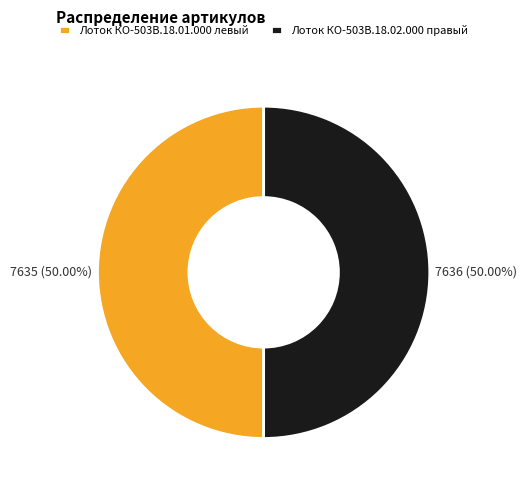

Do Лоток КО-503В.18.02.000 правый and Лоток КО-503В.18.01.000 левый together represent more than half of the pie?

Yes